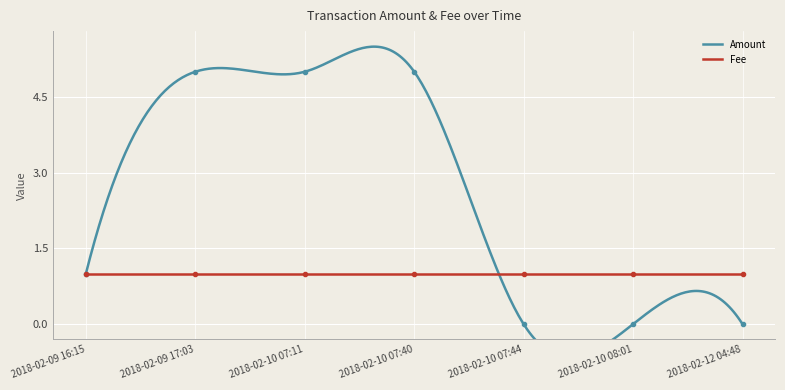

What is the value of the 4th point from the left?

5